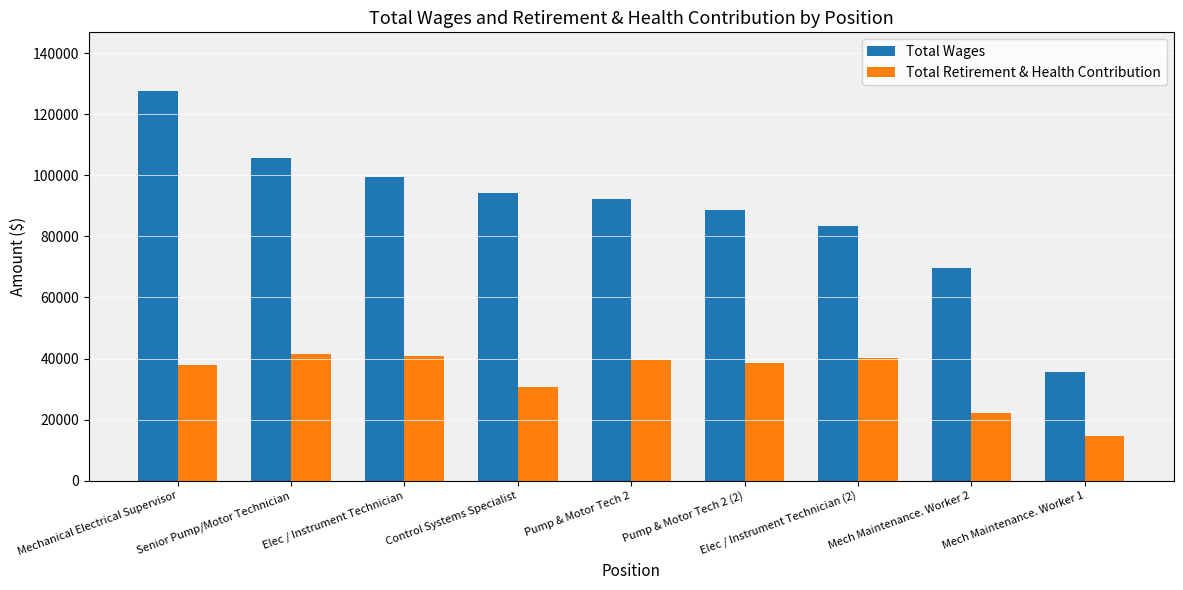

Rank the series at Pump & Motor Tech 2 from lowest to highest value.

Total Retirement & Health Contribution, Total Wages